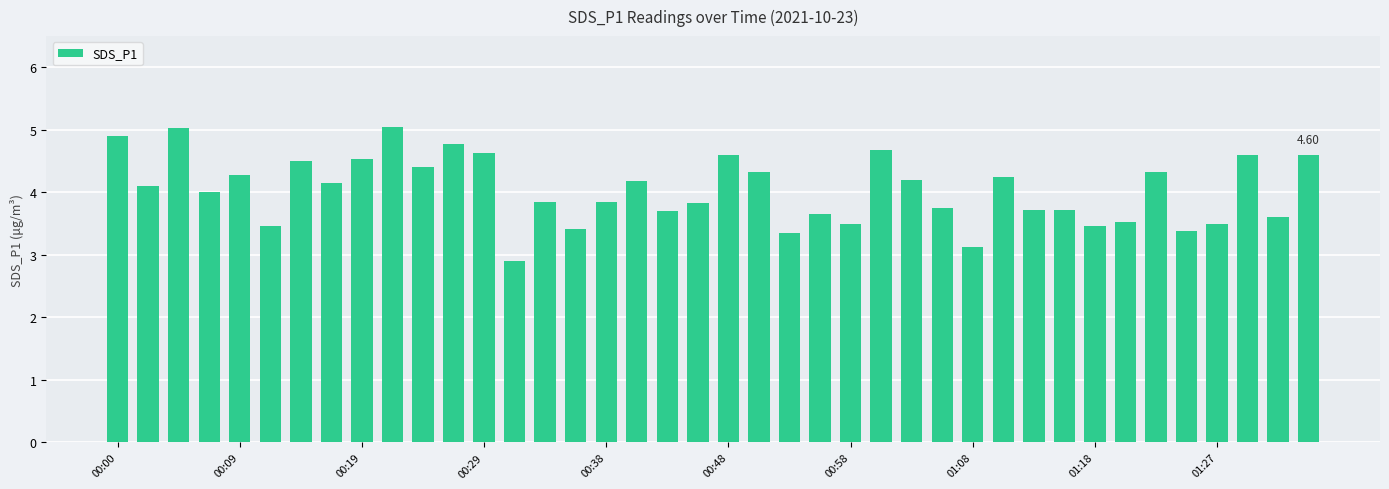

What is the average value?

4.0